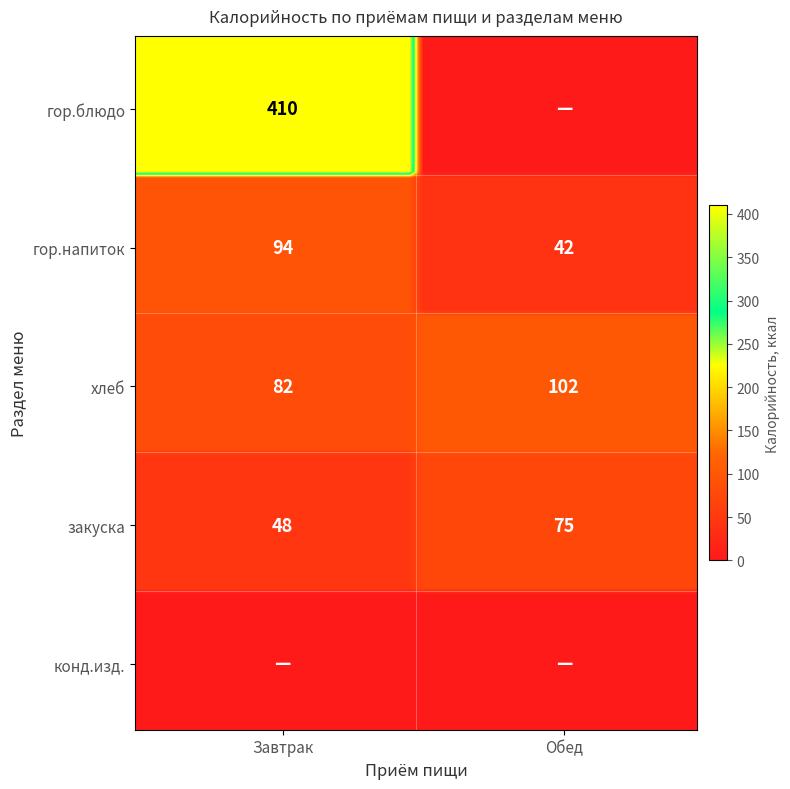

What is the sum of the Завтрак values at гор.блюдо and гор.напиток?

504.2